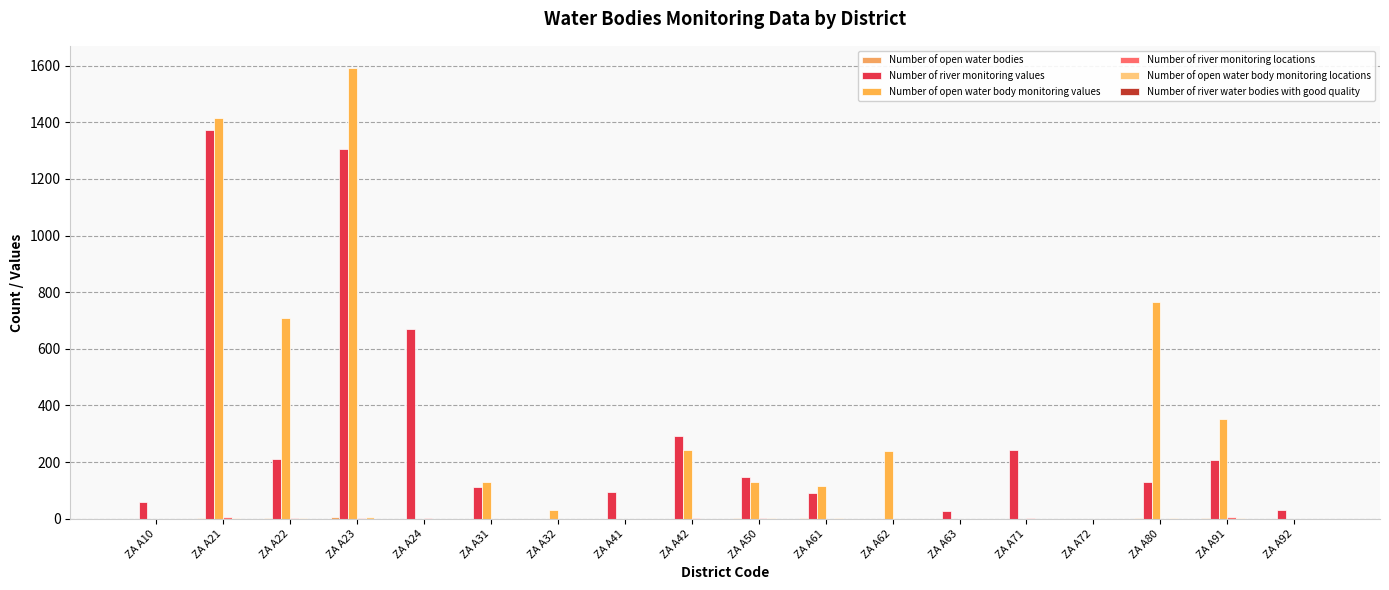

How many distinct data groups are displayed?

6